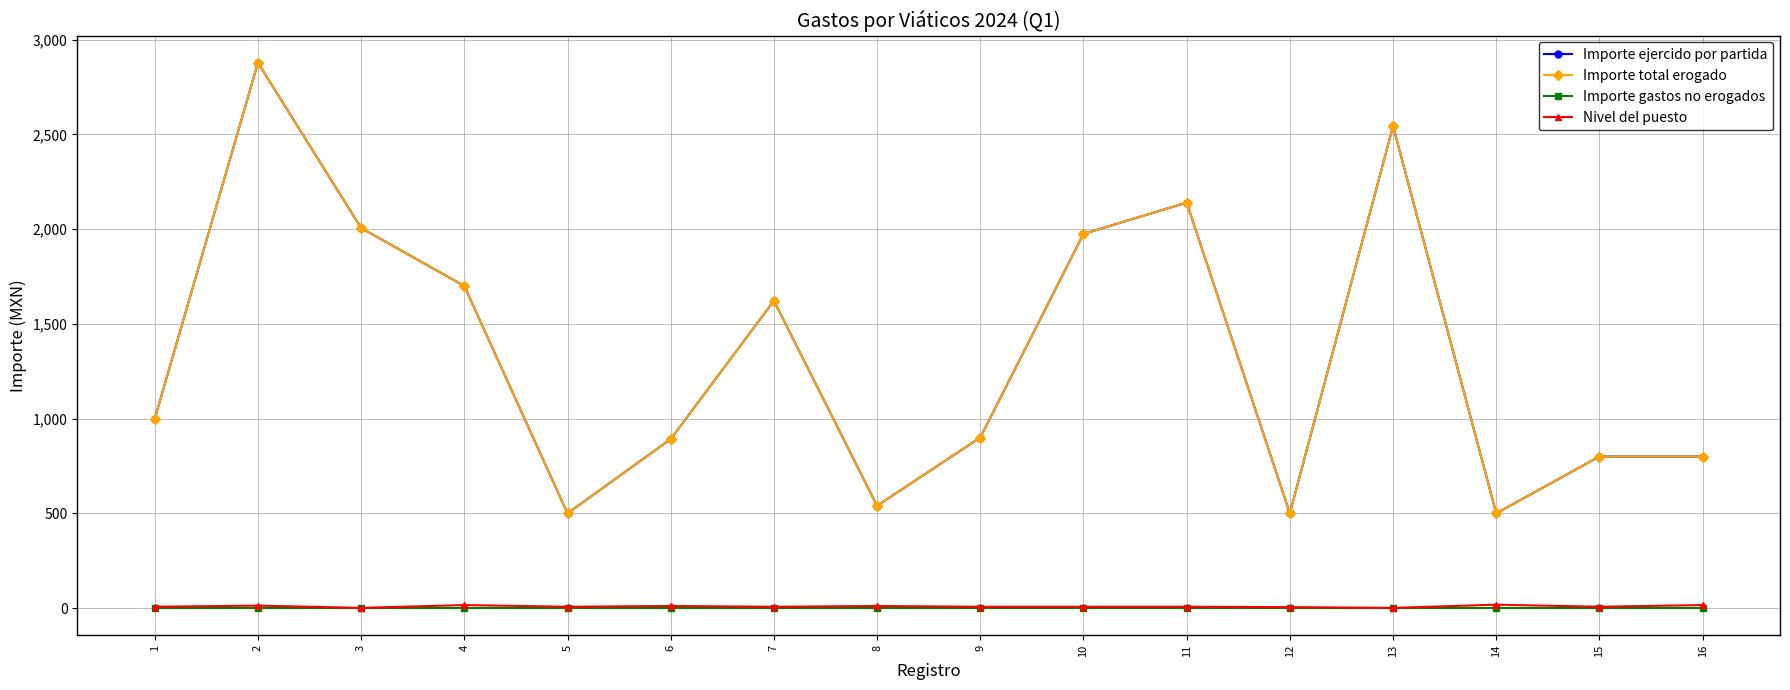

True or false: Importe ejercido por partida and Importe gastos no erogados intersect in this chart.

False